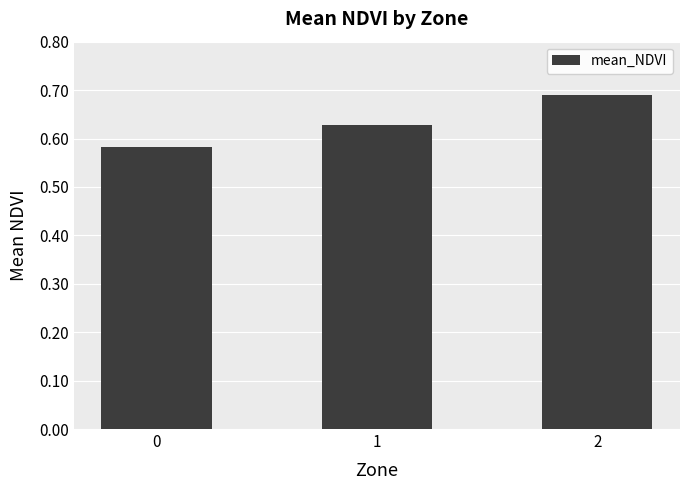

What is the difference between the values at 2 and 0?

0.1